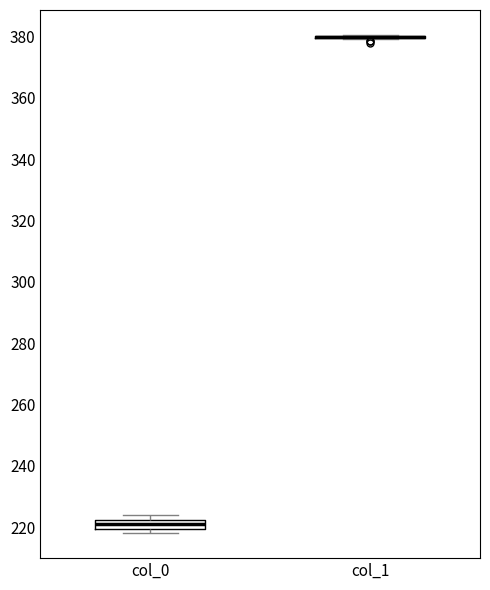

Where is the lower edge of the box for col_0 on the y-axis? The values are not printed on the chart, so give them approximately, as read against the axis.

220